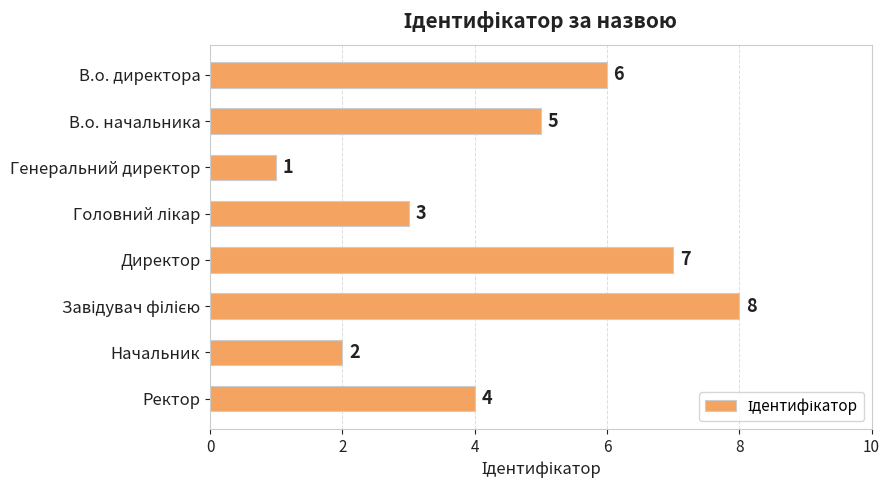

Which has a higher value, Начальник or Генеральний директор?

Начальник